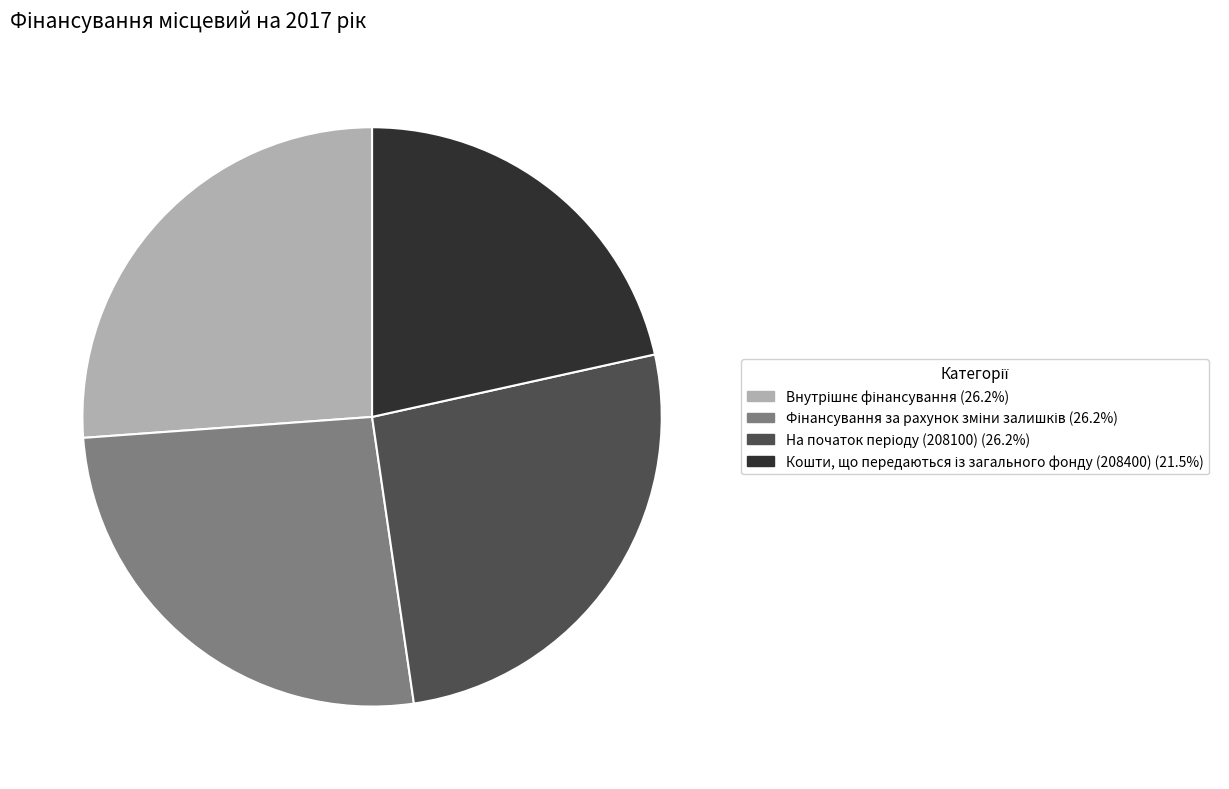

How many slices are in this pie chart?

4